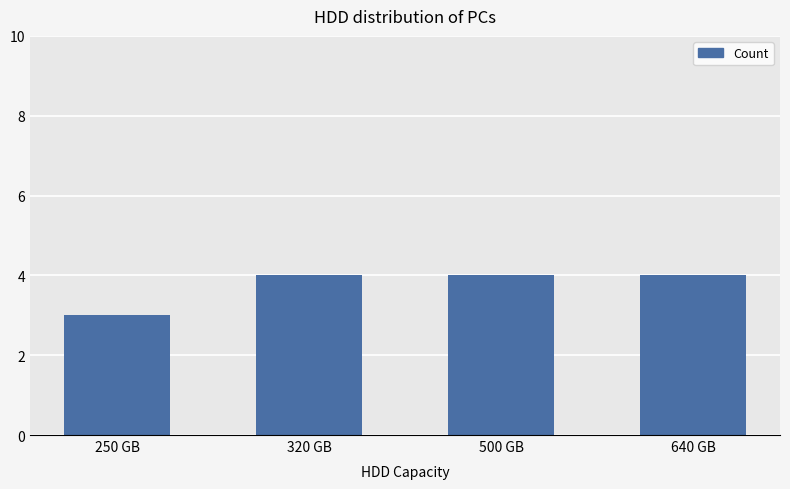

Reading right to left, what are all the values shown in this chart?

640 GB=4	500 GB=4	320 GB=4	250 GB=3